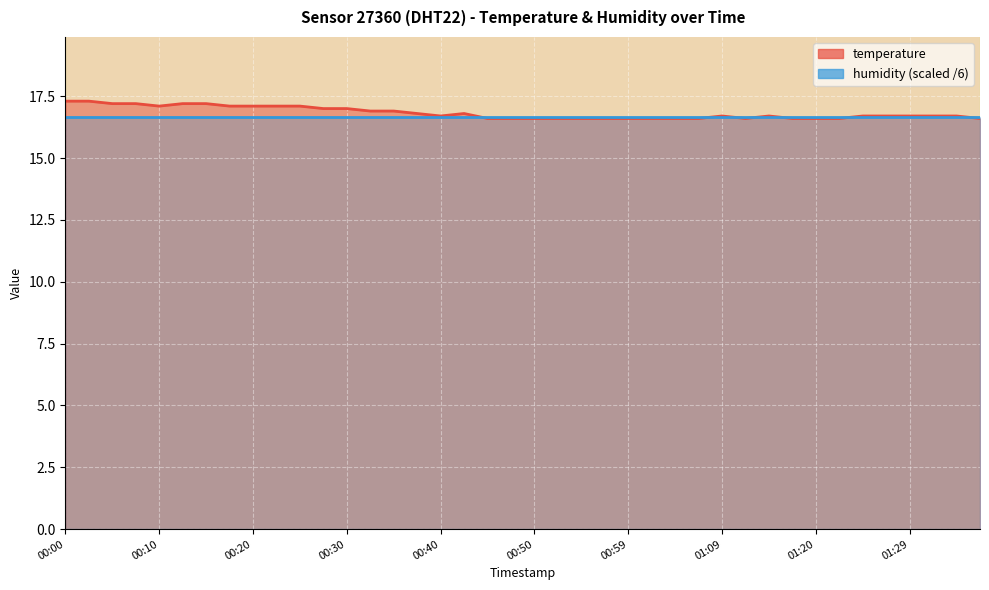

How many values are between 16 and 17?

29